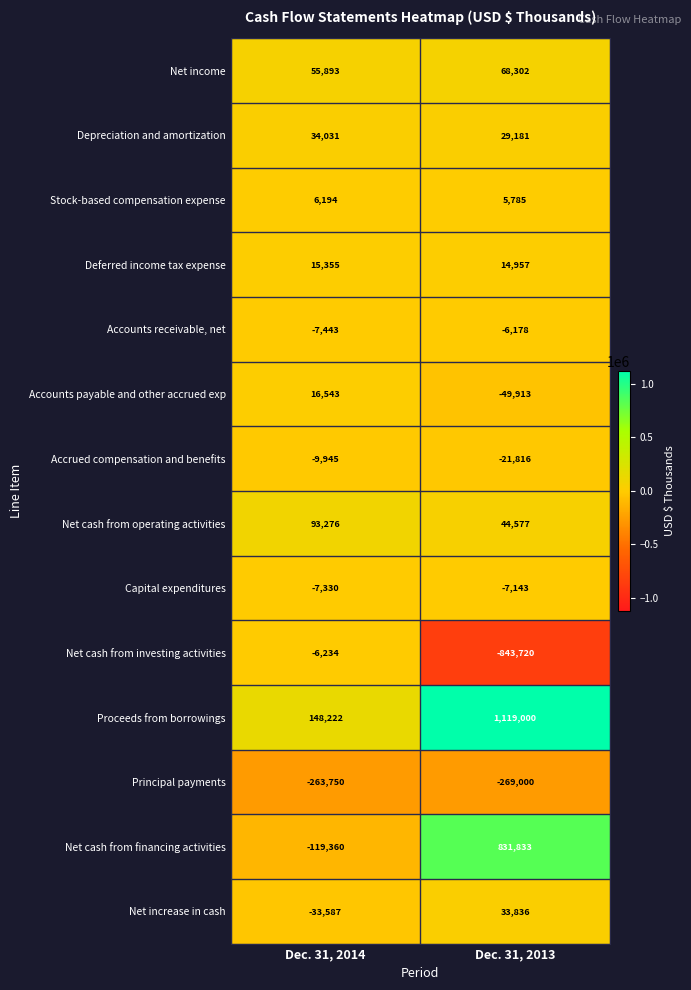

How many categories are shown in the chart?

2